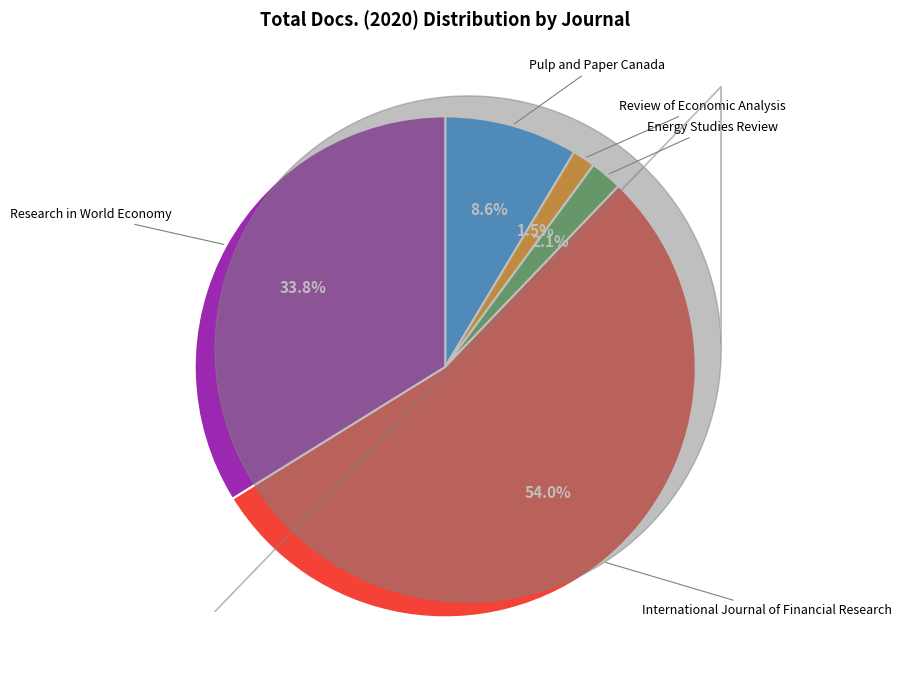

Which has a higher value, Research in World Economy or Review of Economic Analysis?

Research in World Economy